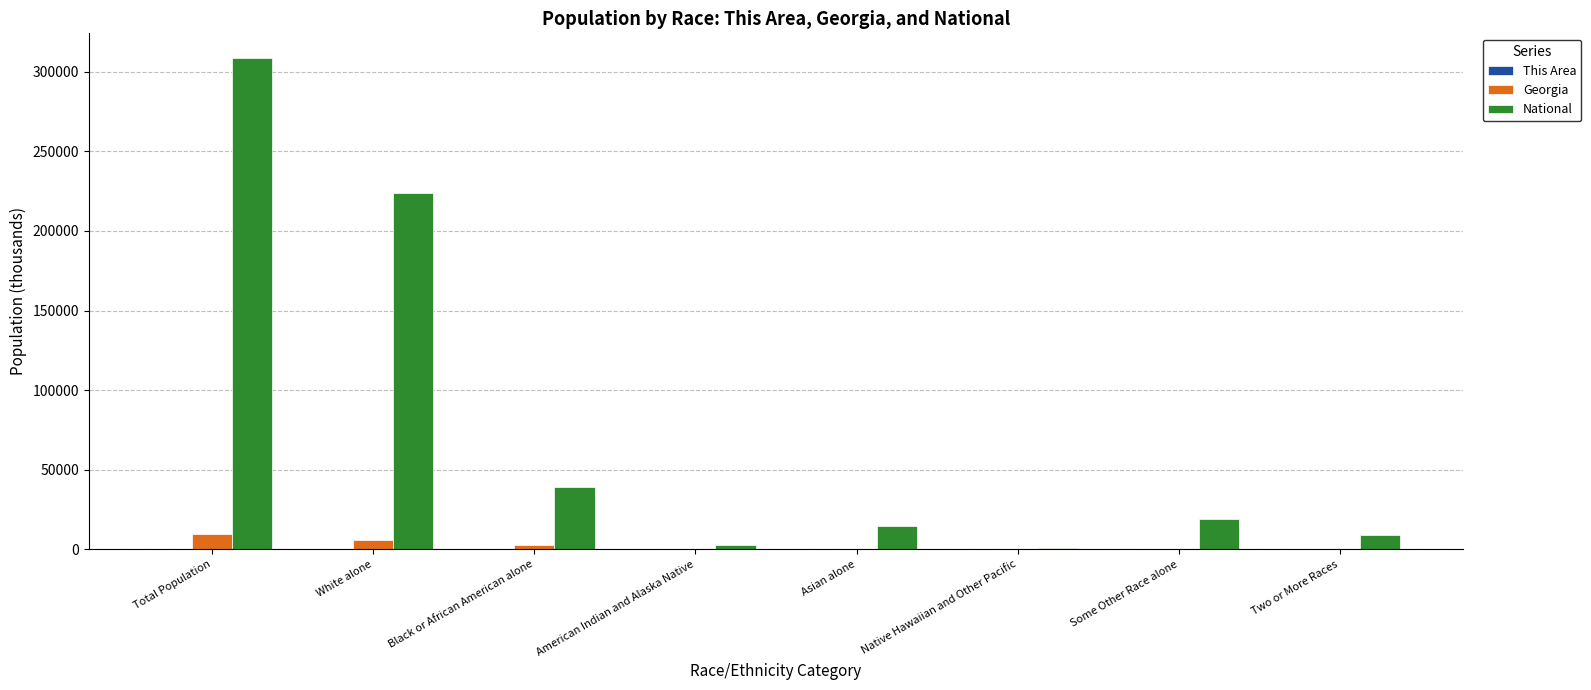

Which category has the highest value across all series?

Total Population